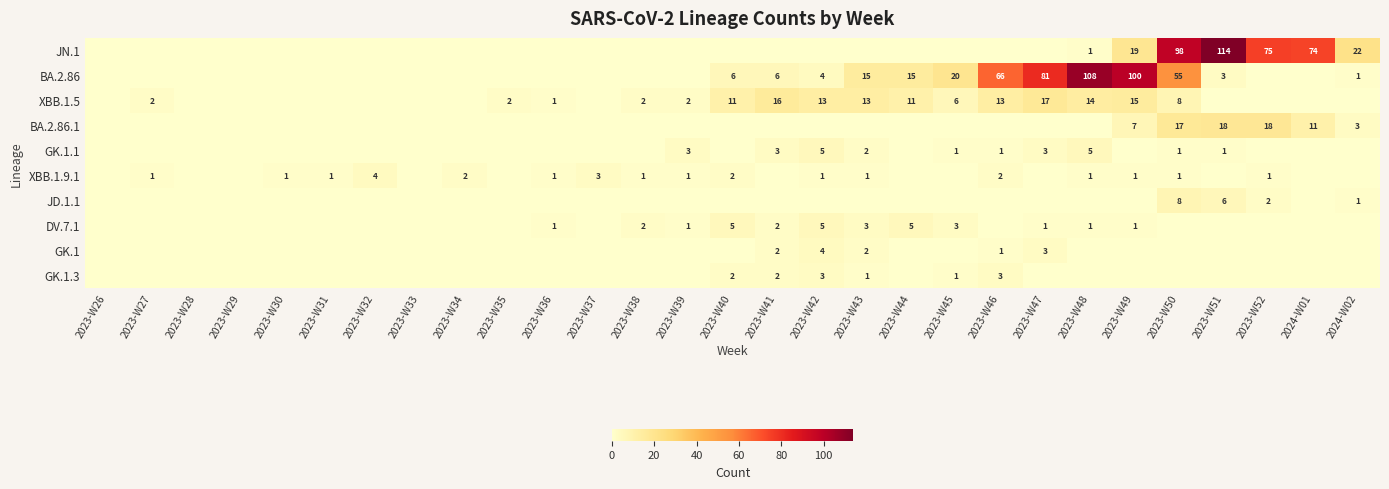

The value of BA.2.86 at 2023-W46 is 26. True or false?

False